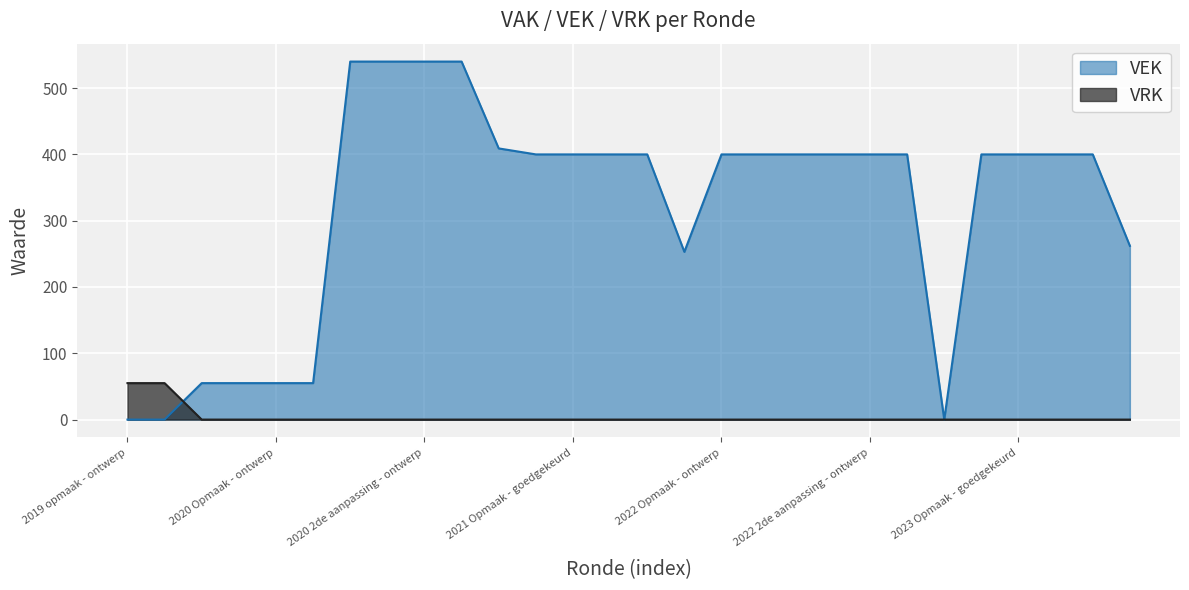

Rank the series by their maximum value, from highest to lowest.

VEK, VRK